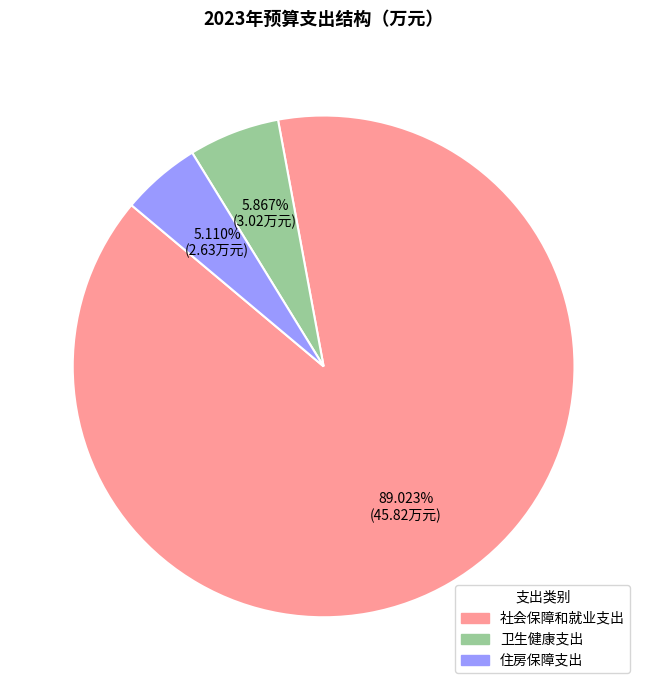

Between 社会保障和就业支出 and 住房保障支出, which is larger?

社会保障和就业支出